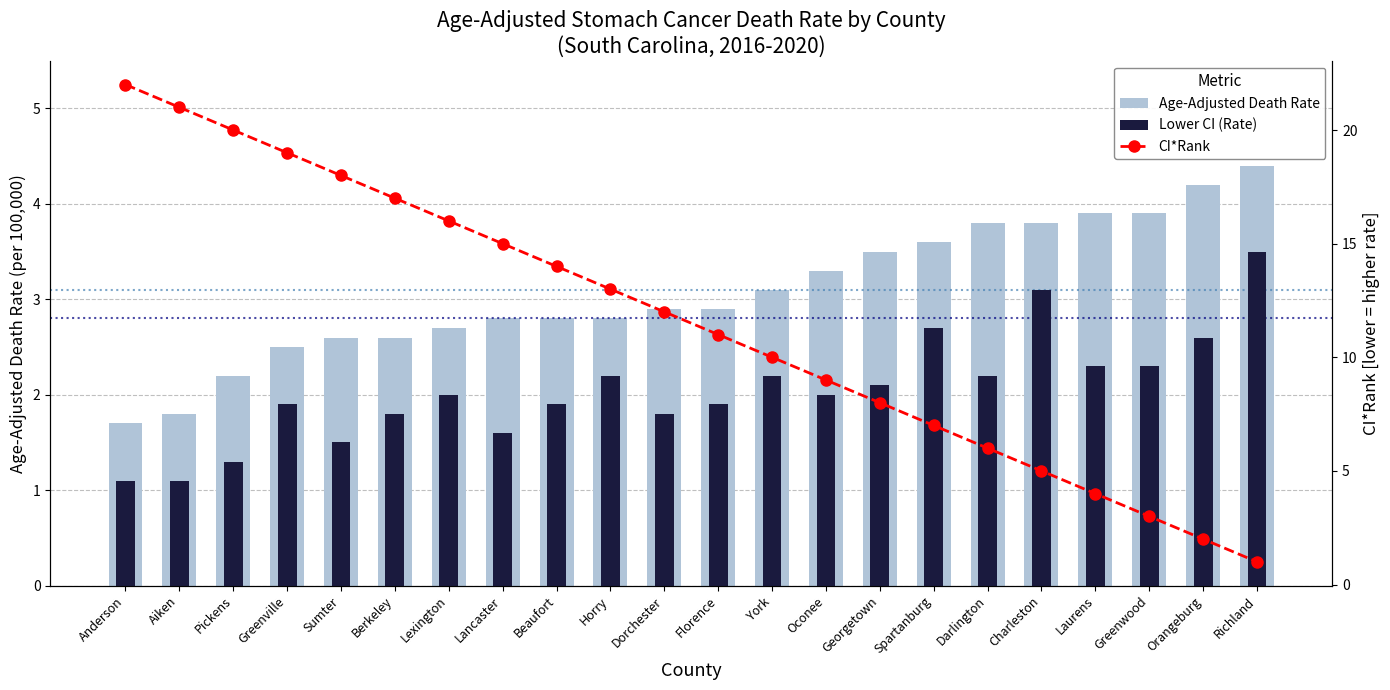

What is the difference between the highest and lowest values at Aiken?

19.9